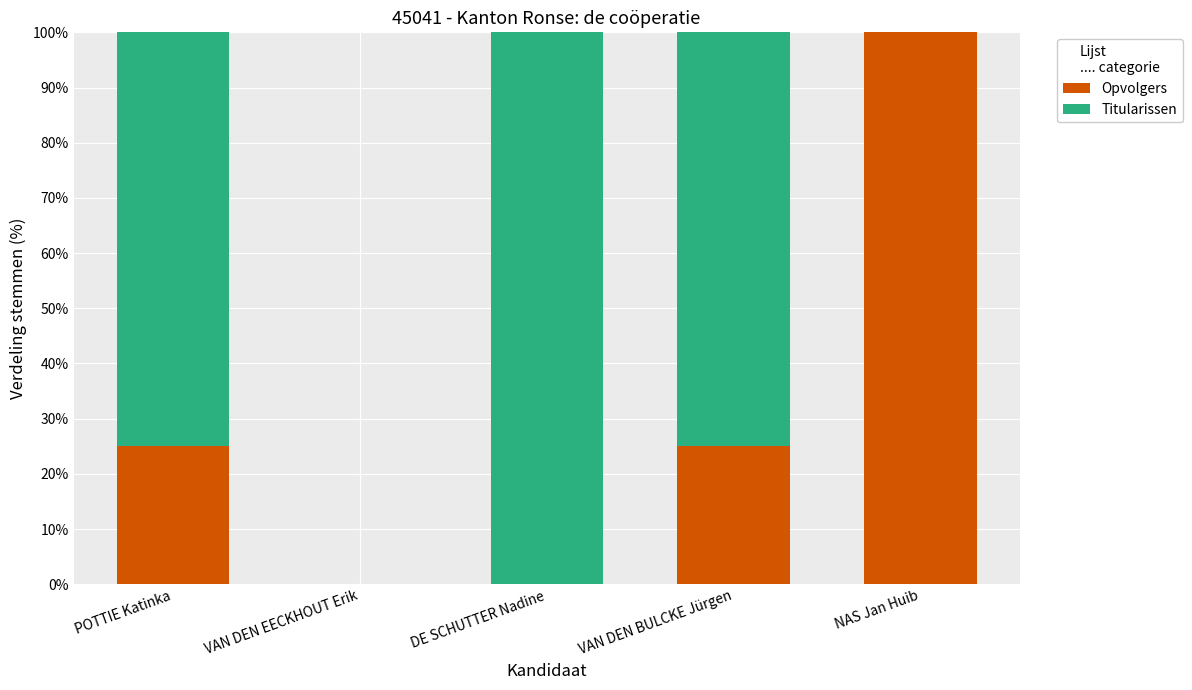

What is the sum of all Opvolgers values?

150